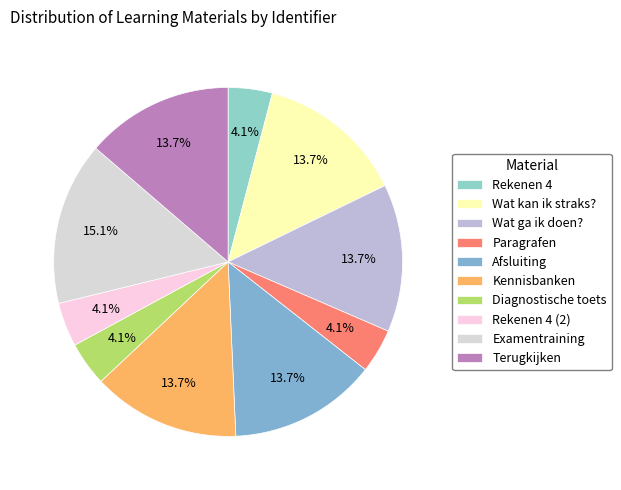

True or false: Diagnostische toets accounts for 10% of the total.

False